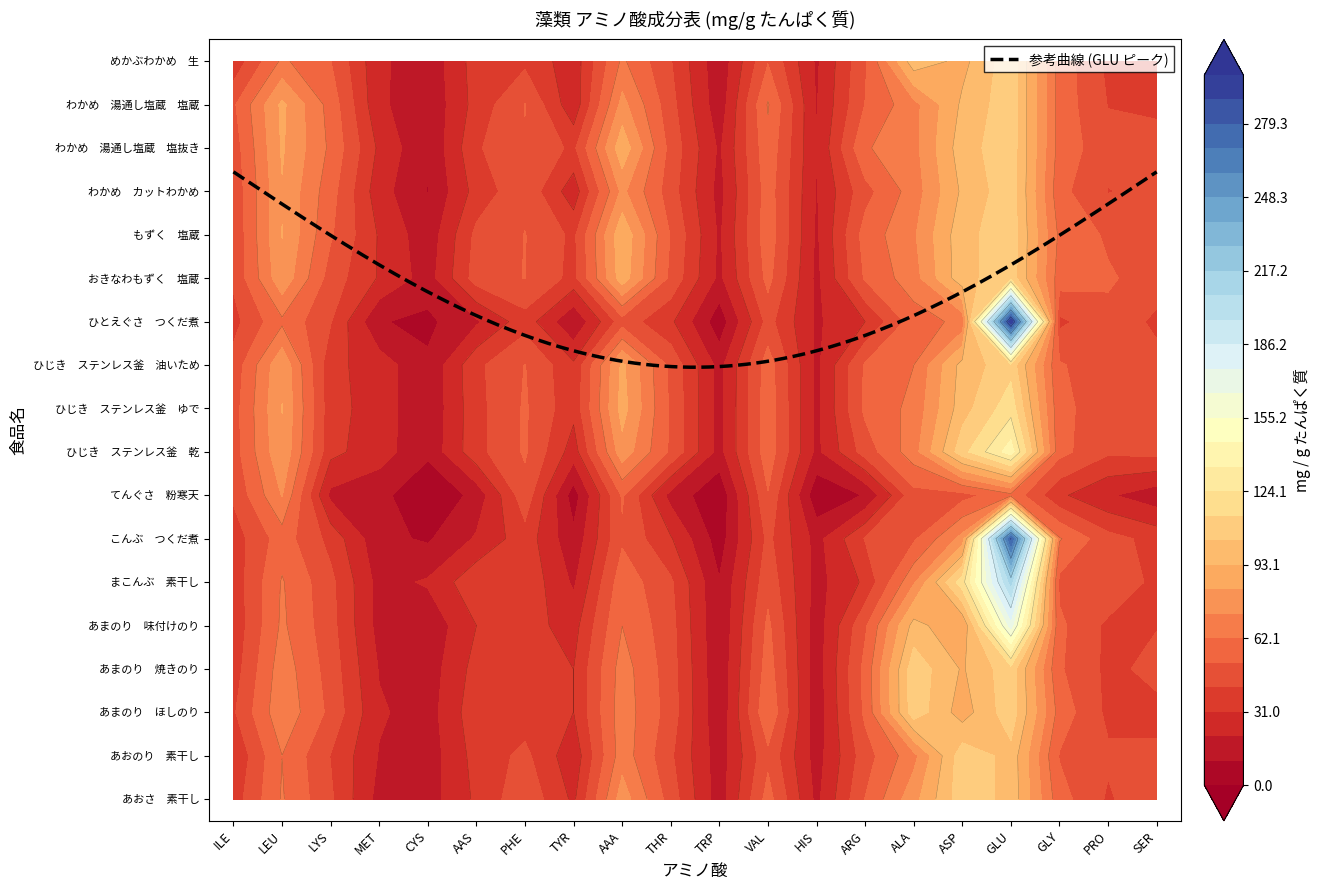

How many values in the あまのり　ほしのり series are below 47?

10